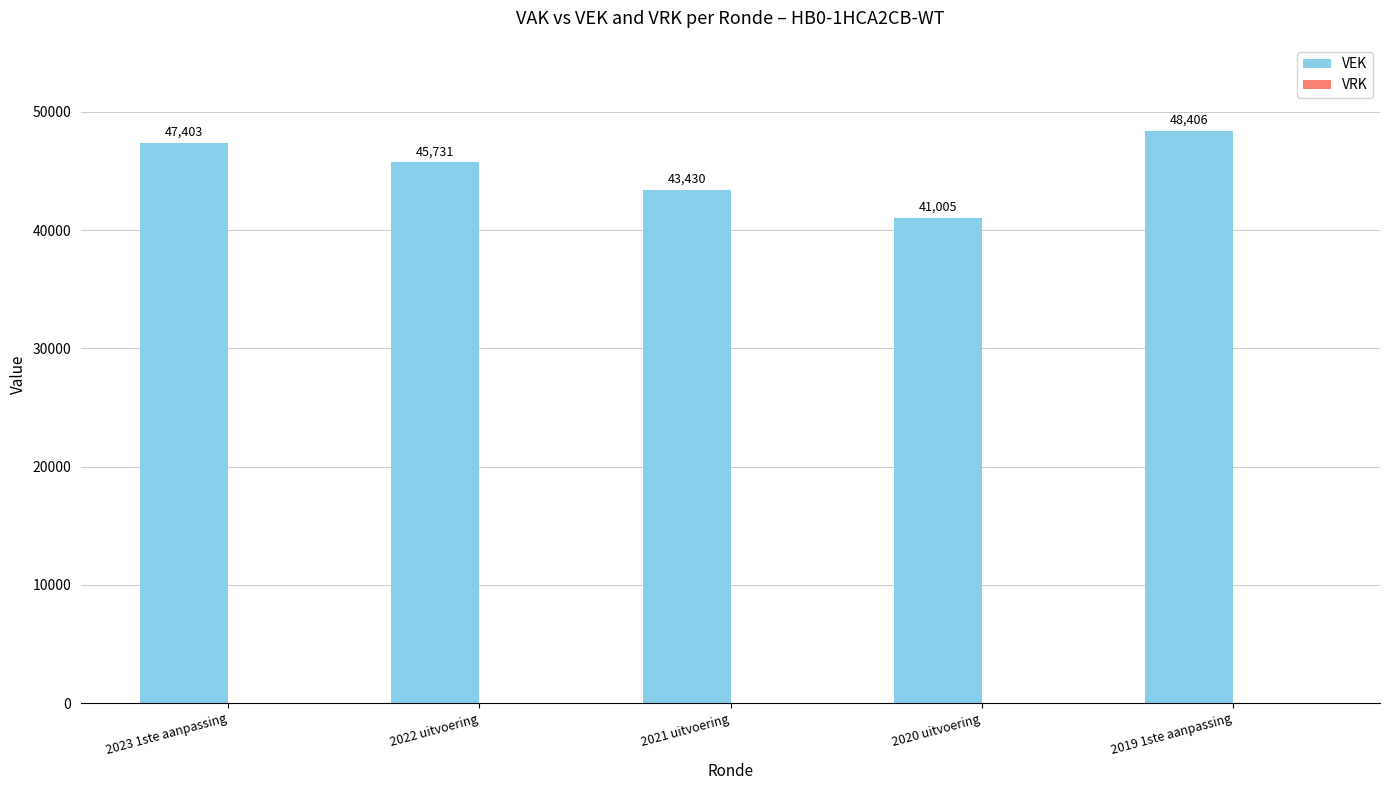

What is the label of the 4th bar from the right?

2022 uitvoering